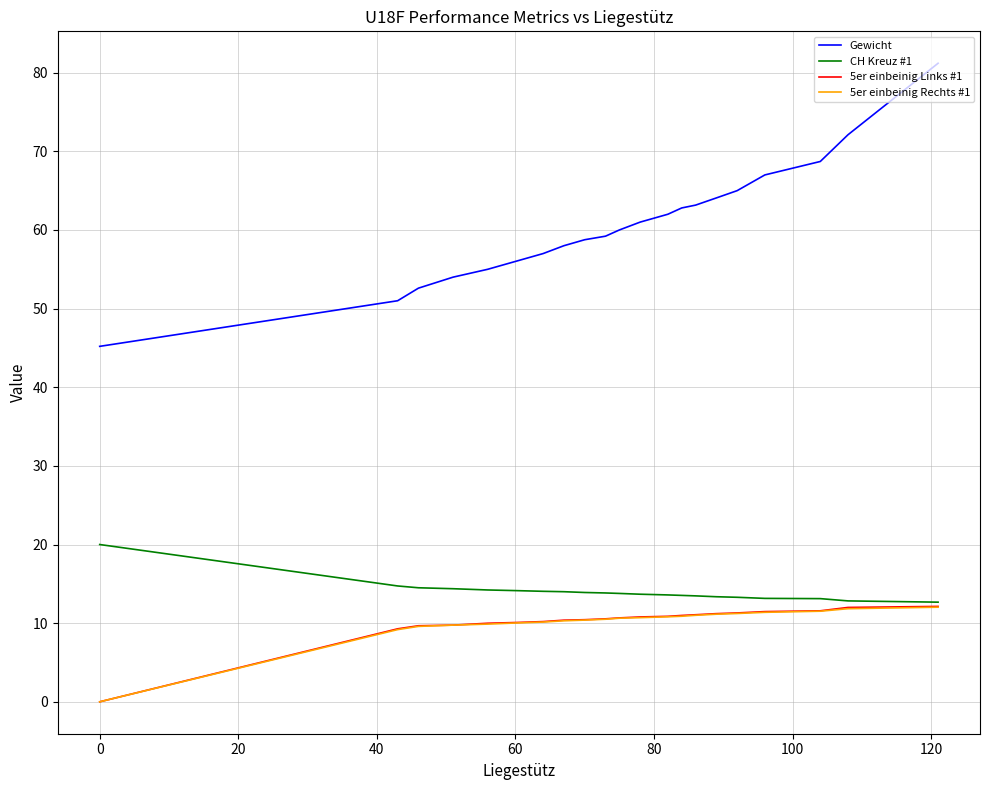

Does the chart display data point markers on the line(s)?

No